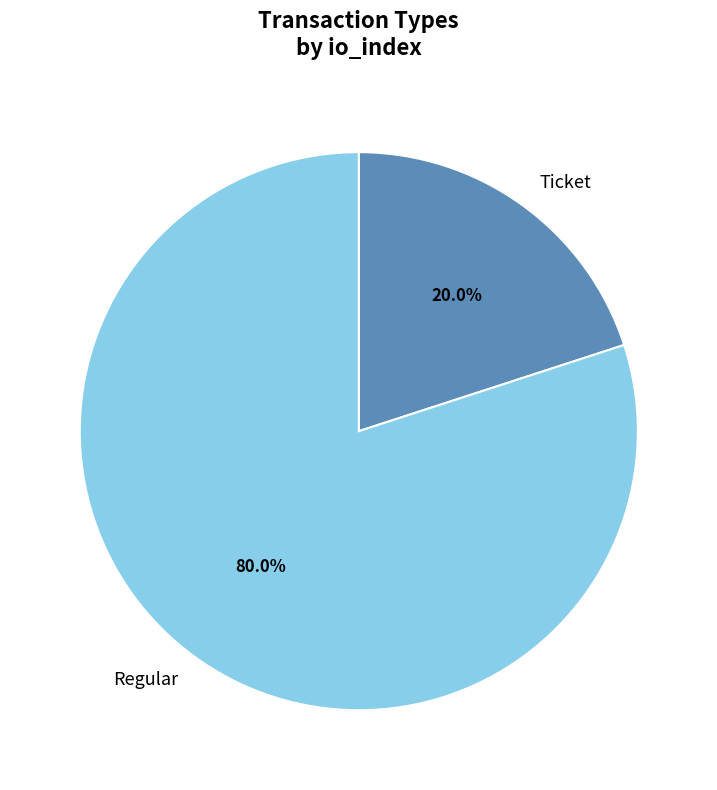

What is the smallest slice in the pie chart?

Ticket